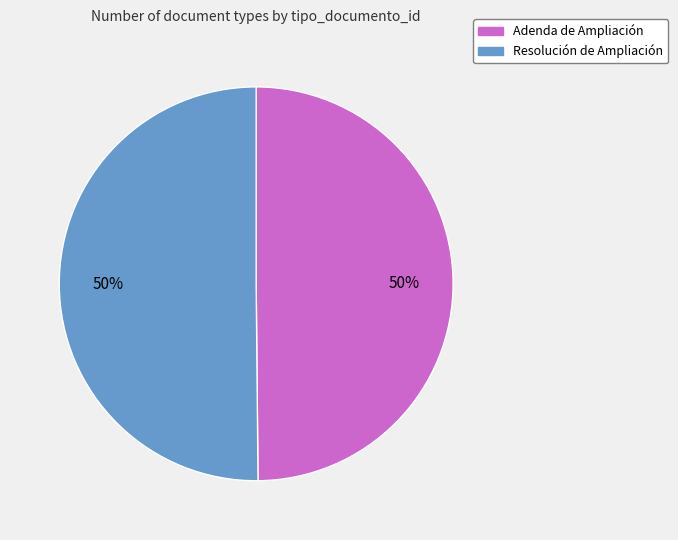

How many segments does this pie chart have?

2